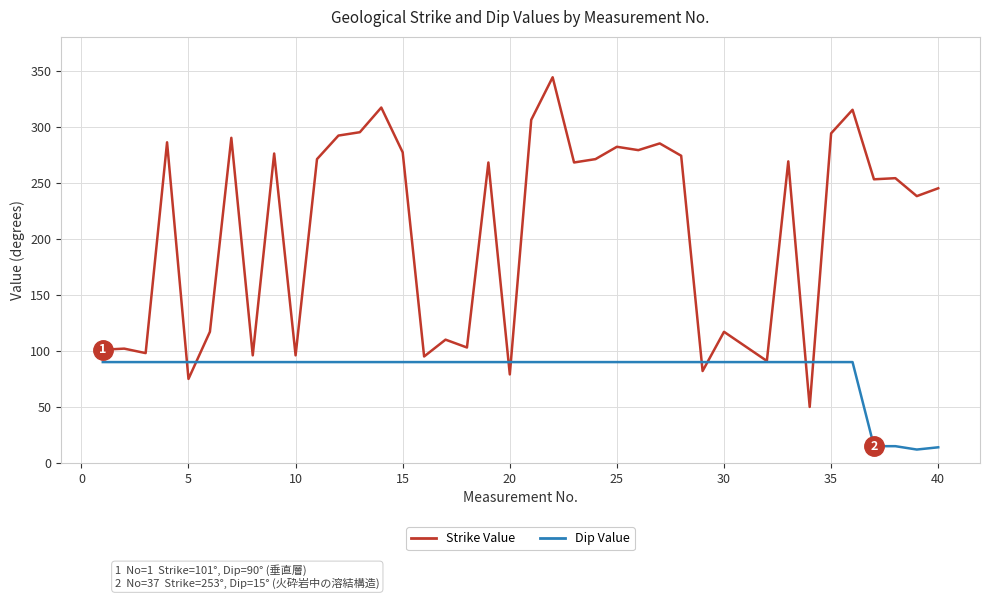

Which series has the largest total across all categories?

Strike Value